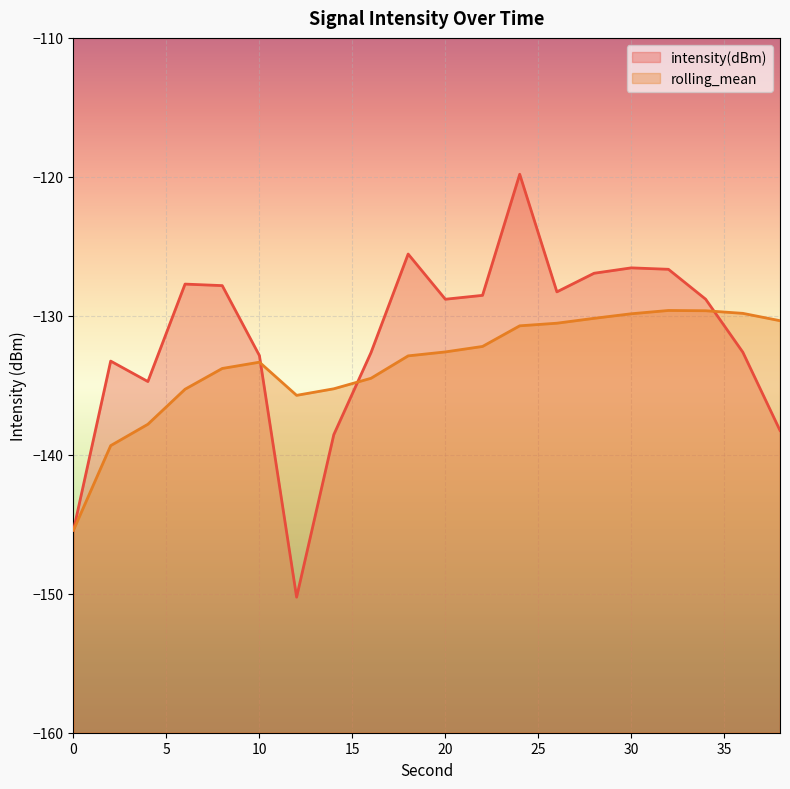

True or false: intensity(dBm) has a value of -255.0 at 12.

False